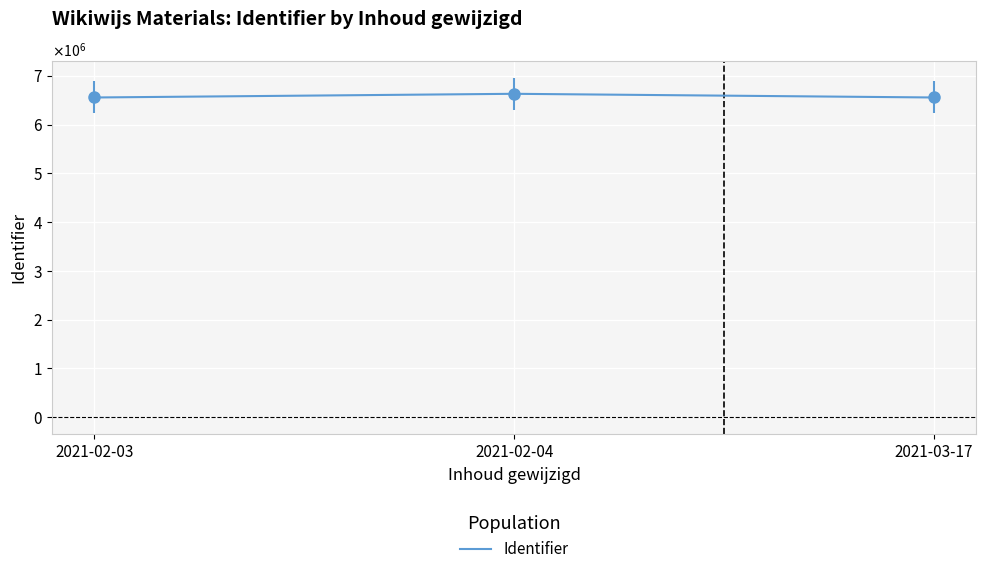

What is the value of the 1st point from the left?

6556734